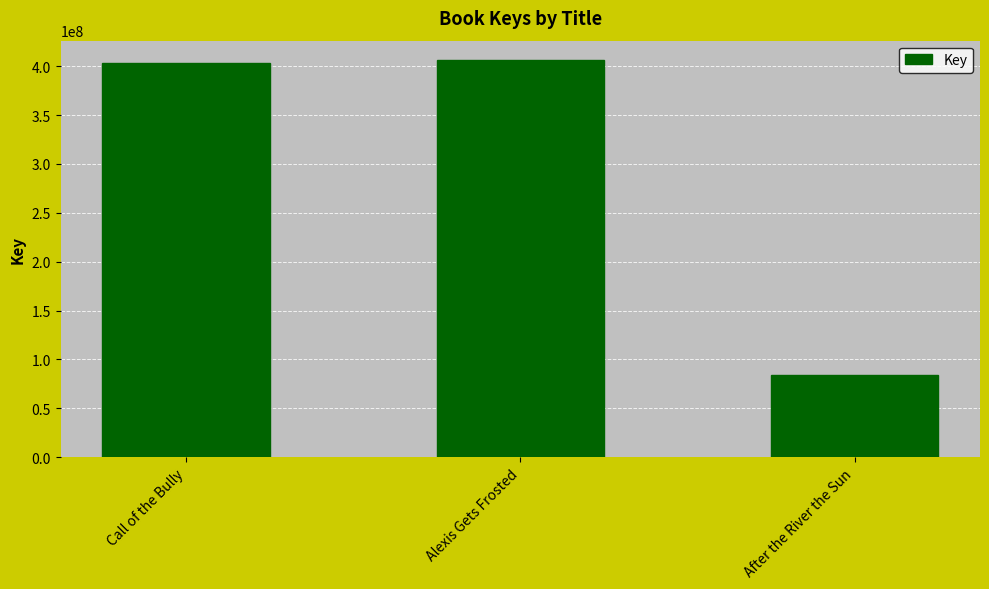

The chart shows a value of 529946257 at Alexis Gets Frosted. True or false?

False